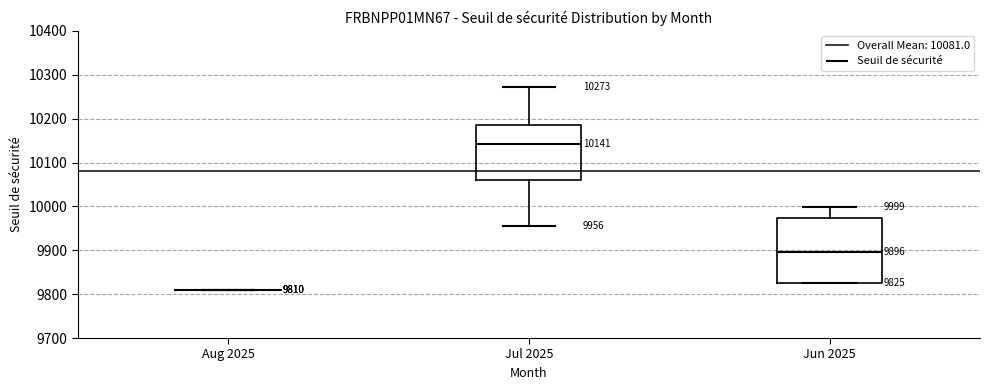

Comparing the boxes themselves (not the whiskers), which one is the tallest?

Jun 2025